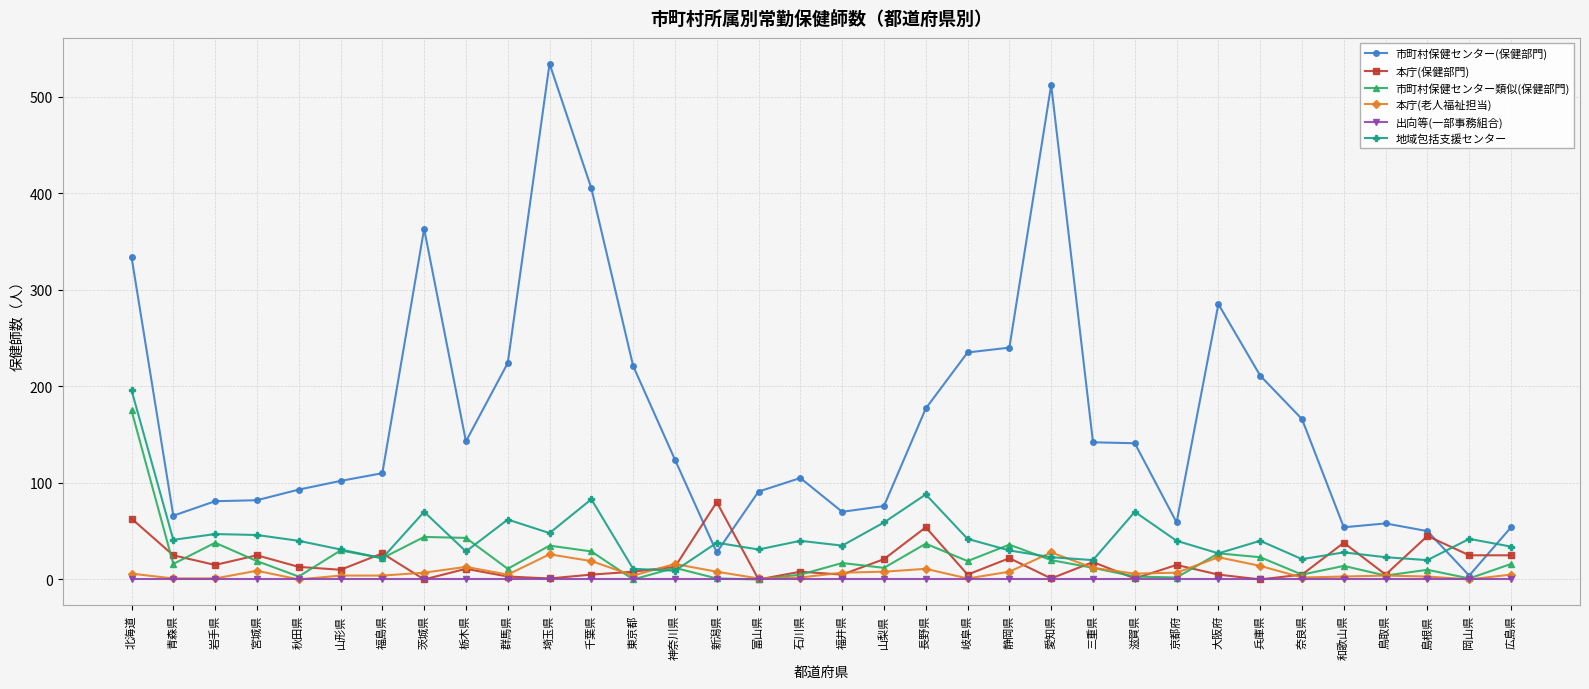

True or false: 地域包括支援センター and 市町村保健センター(保健部門) intersect in this chart.

True